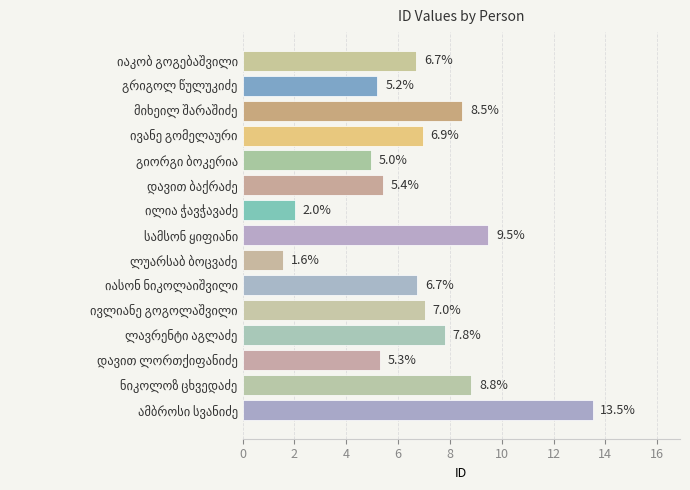

What is the greatest value displayed?

13.5